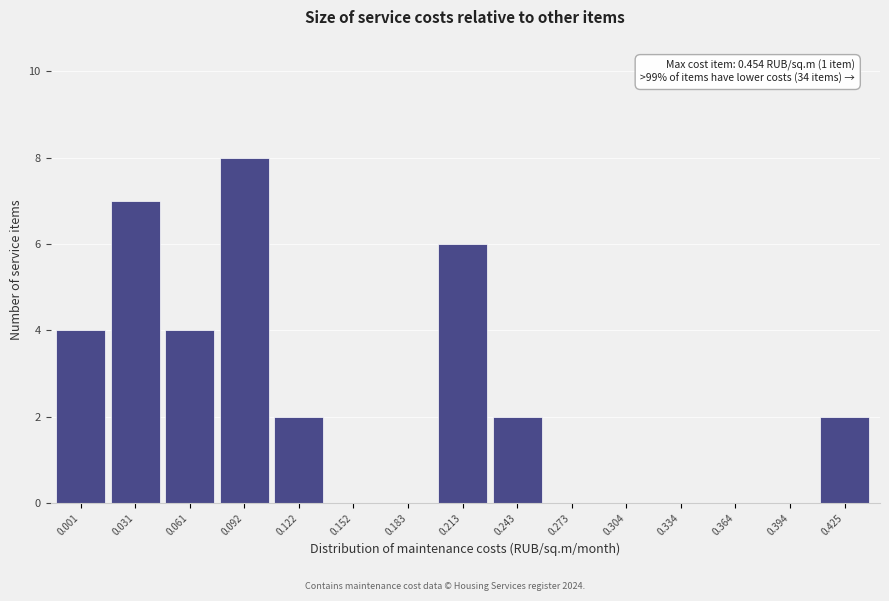

Reading left to right, extract all data points from this chart.

0.001=4	0.031=7	0.061=4	0.092=8	0.122=2	0.152=0	0.183=0	0.213=6	0.243=2	0.273=0	0.304=0	0.334=0	0.364=0	0.394=0	0.425=2